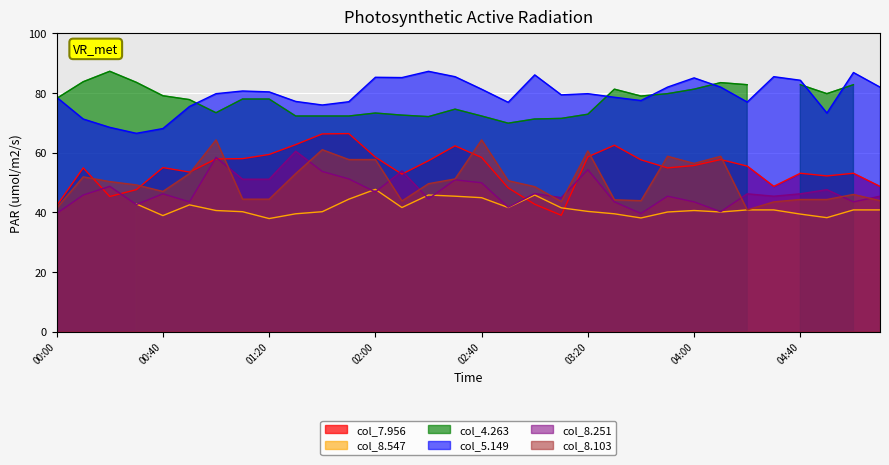

The value of 8.103 at 03:40 is 69.2. True or false?

False